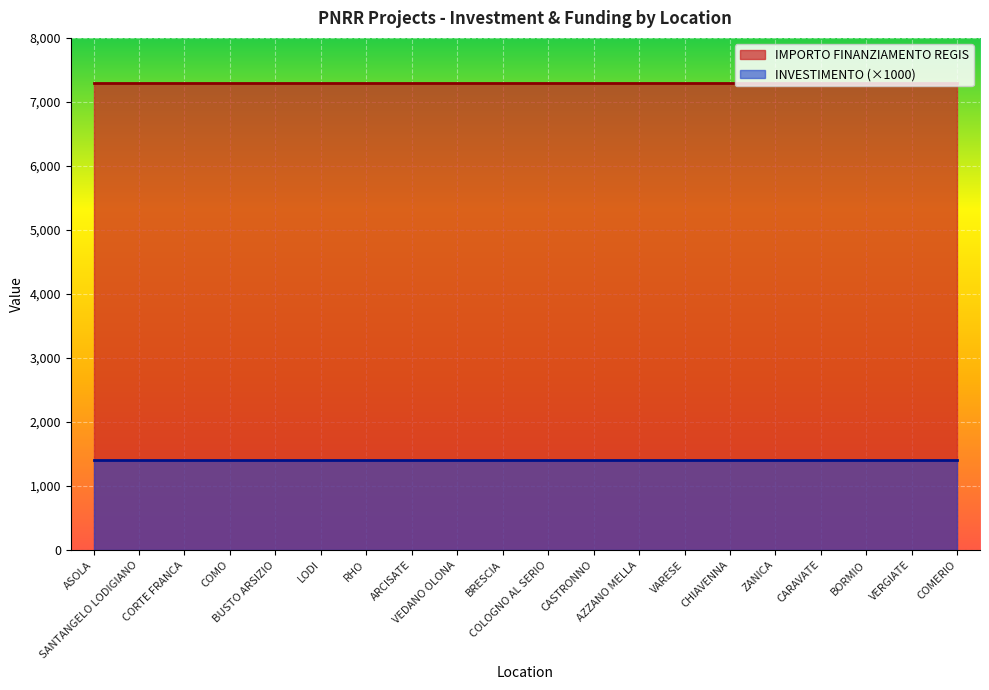

How many lines are shown in the chart?

2